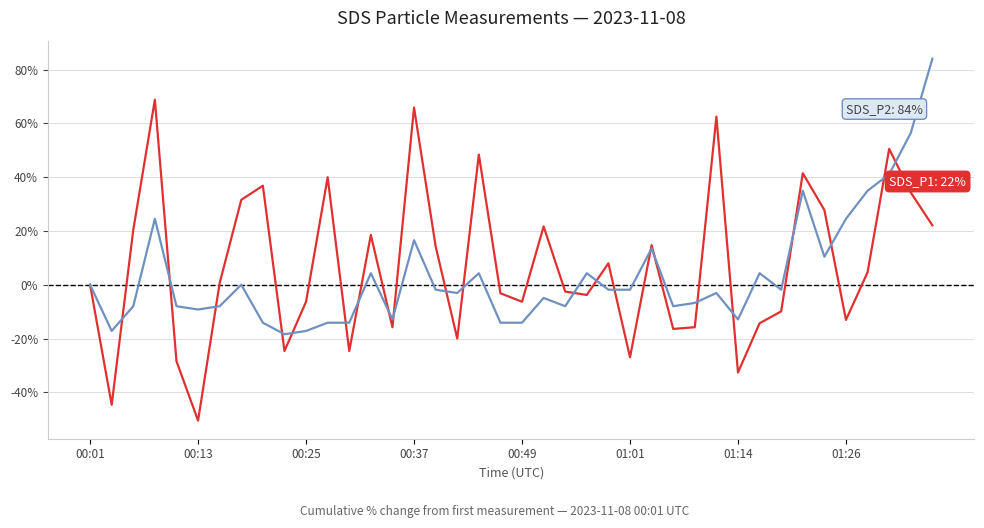

What is the greatest value displayed?

84.0